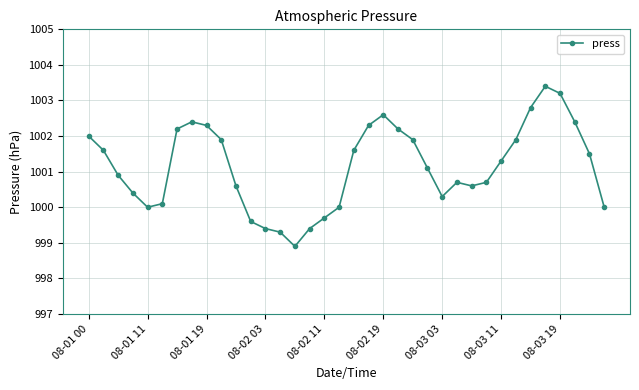

What is the minimum value shown in the chart?

998.9